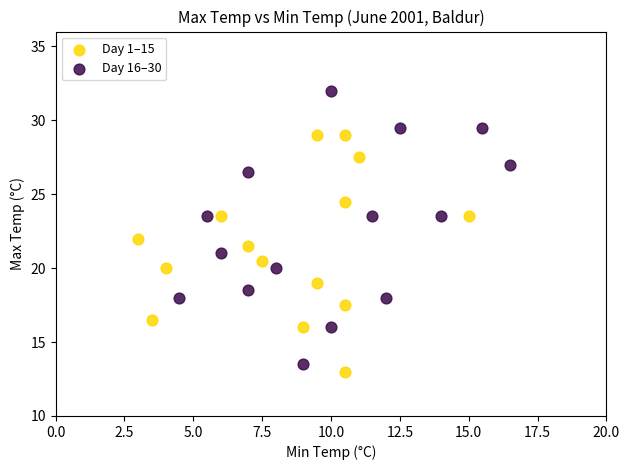

Which series reaches the maximum Y coordinate?

Day 16–30